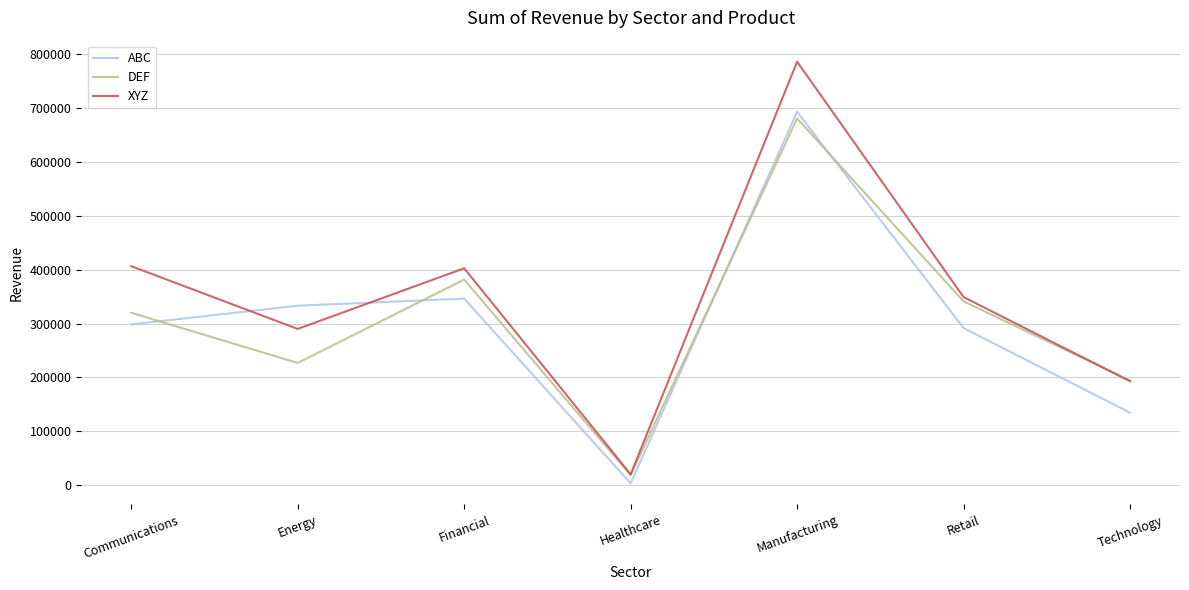

Where is the first local maximum for DEF?

Financial